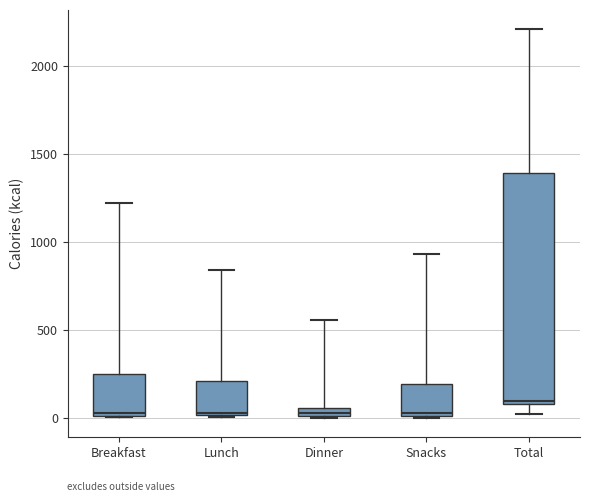

Comparing the boxes themselves (not the whiskers), which one is the tallest?

Total